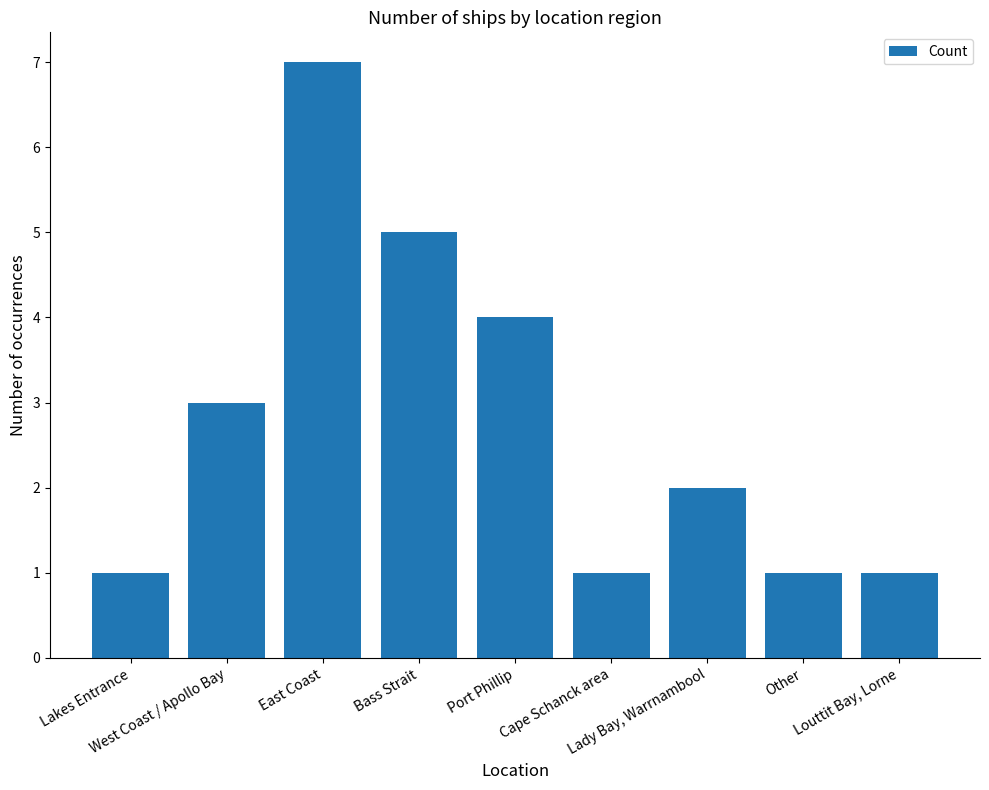

How many data points are less than 2?

4